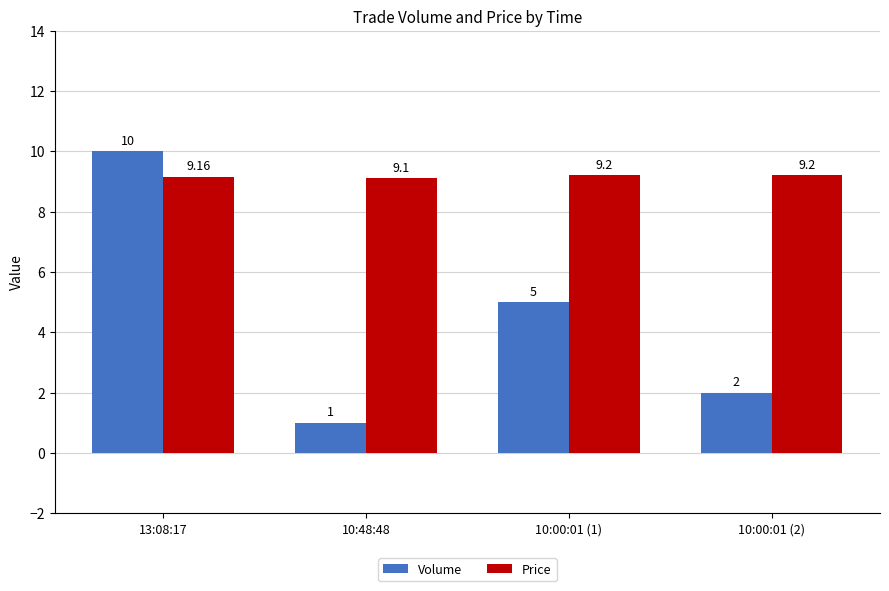

How many values in the Volume series are below 5?

2